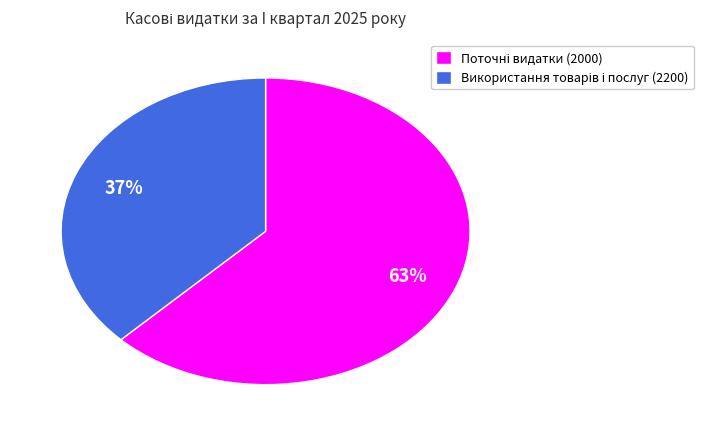

To the nearest percent, what is the average slice percentage?

50%